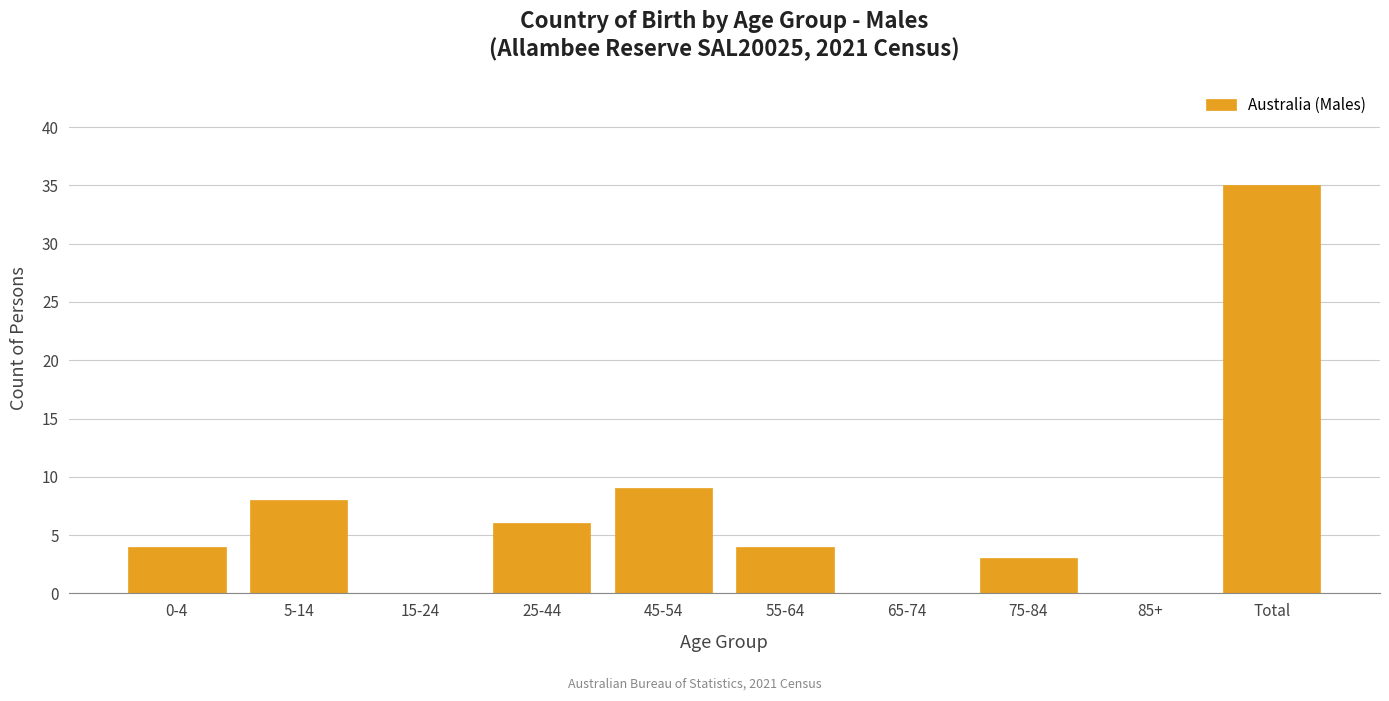

Reading left to right, transcribe all the data shown in this chart.

0-4=4	5-14=8	15-24=0	25-44=6	45-54=9	55-64=4	65-74=0	75-84=3	85+=0	Total=35